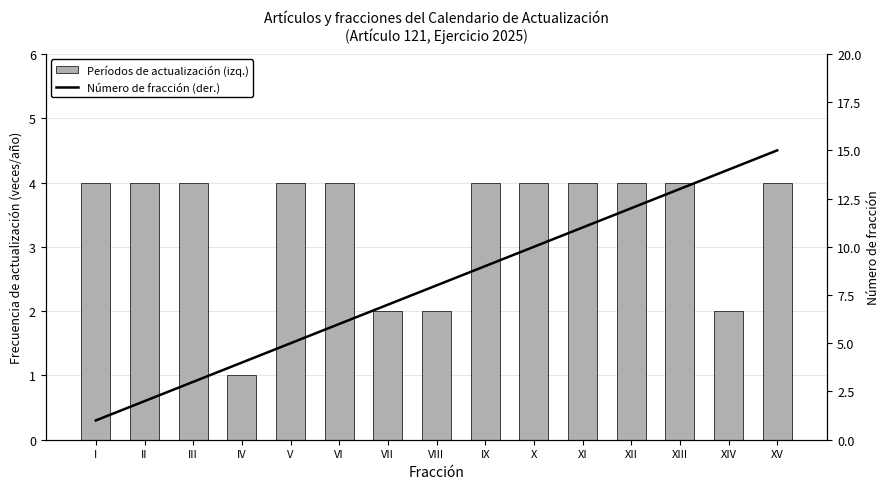

What is the difference between the Períodos de actualización (izq.) values at V and IV?

3